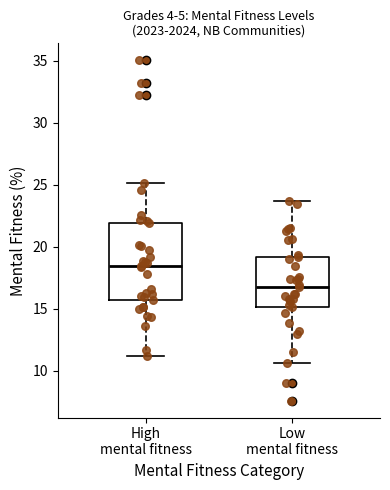

Which box is the tallest, from its lower edge to its upper edge?

High mental fitness